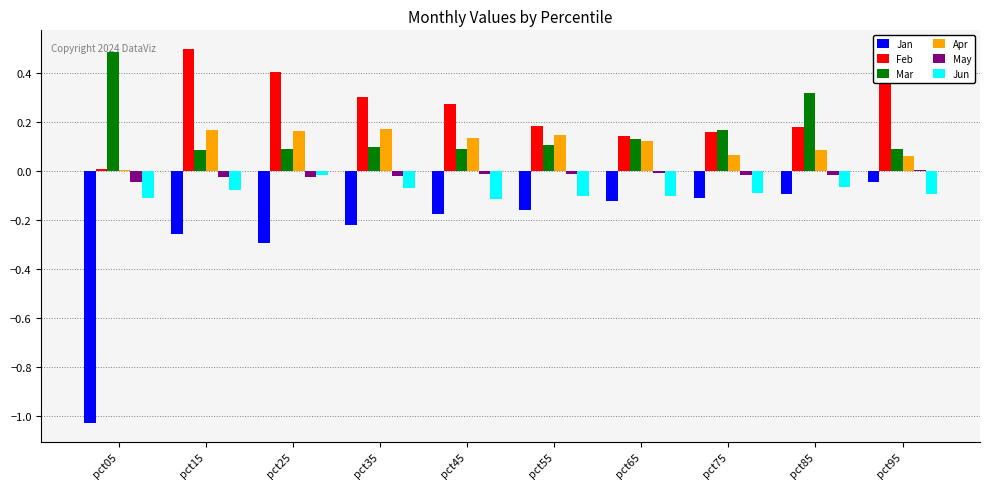

How many categories are shown in the chart?

10